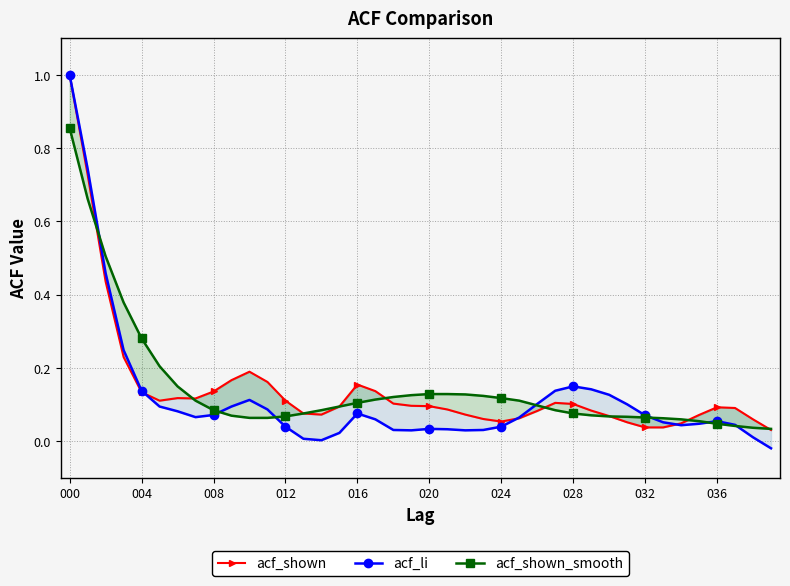

Which series ends up on top after the final intersection of acf_shown and acf_li?

acf_shown